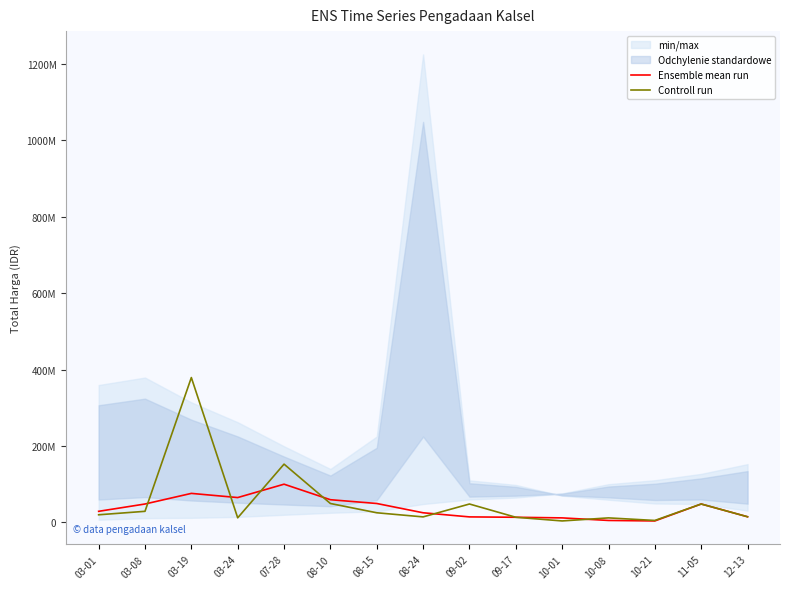

What is the average value of the Ensemble mean run series?

37570867